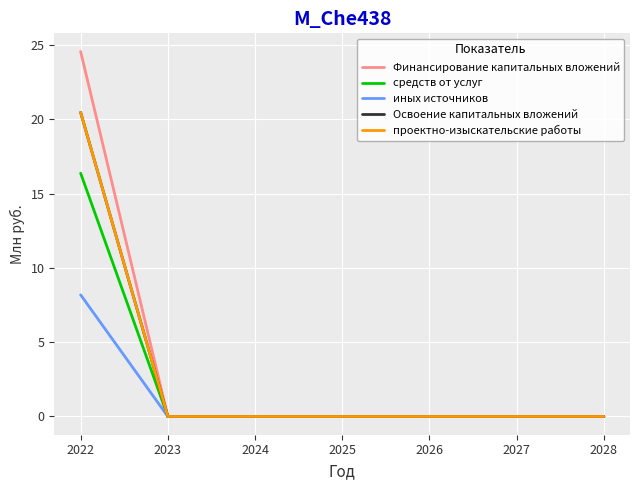

Is this an area chart (filled region under the line)?

No